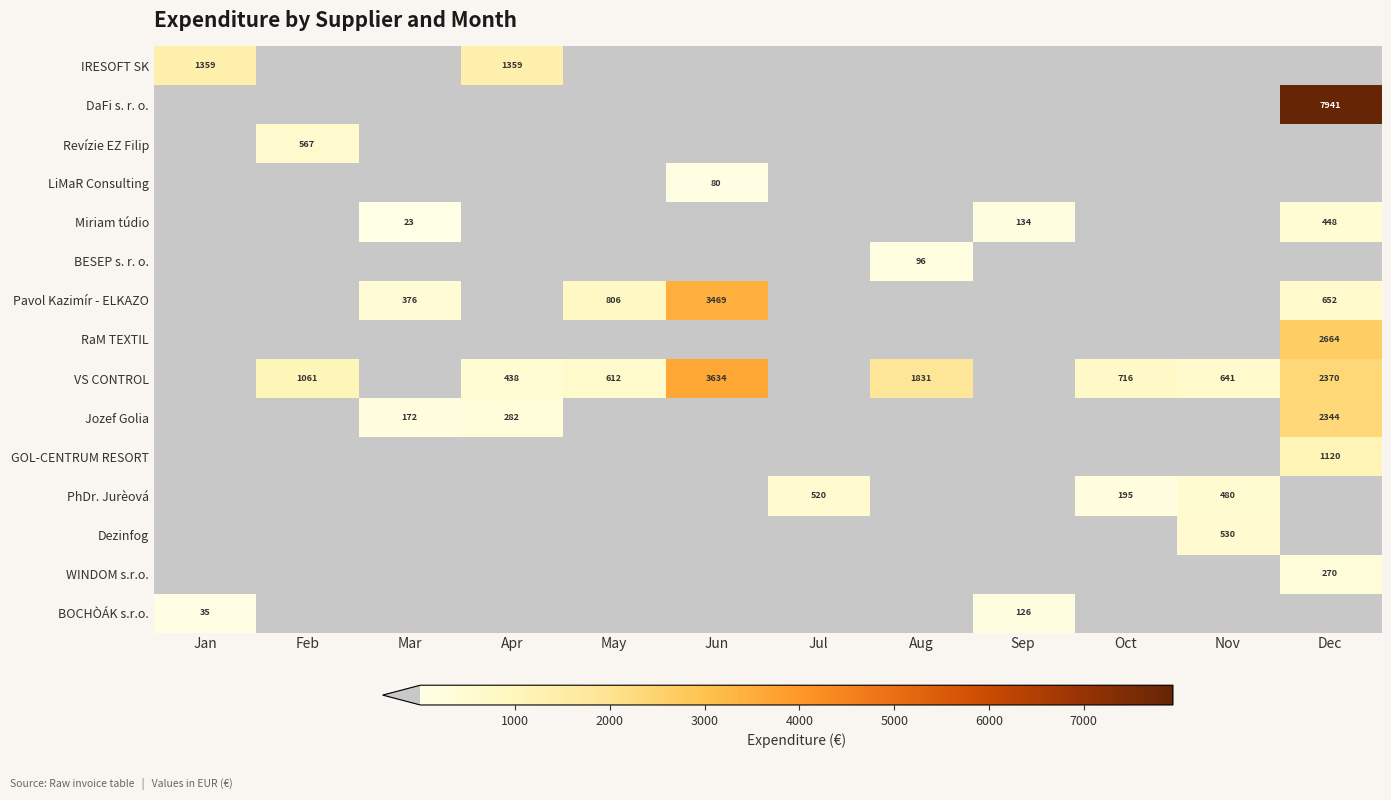

Is it true that Miriam túdio equals 448 at Dec?

True